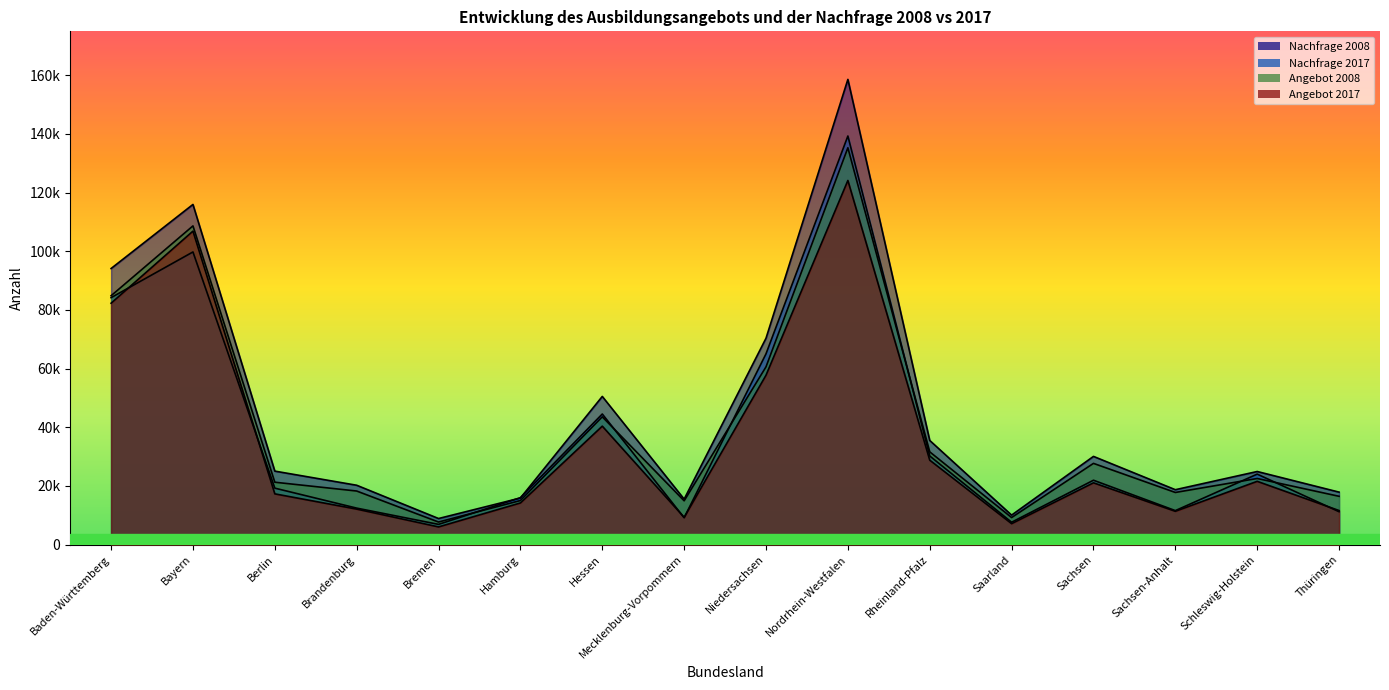

The value of Nachfrage 2017 at Niedersachsen is 65064. True or false?

True